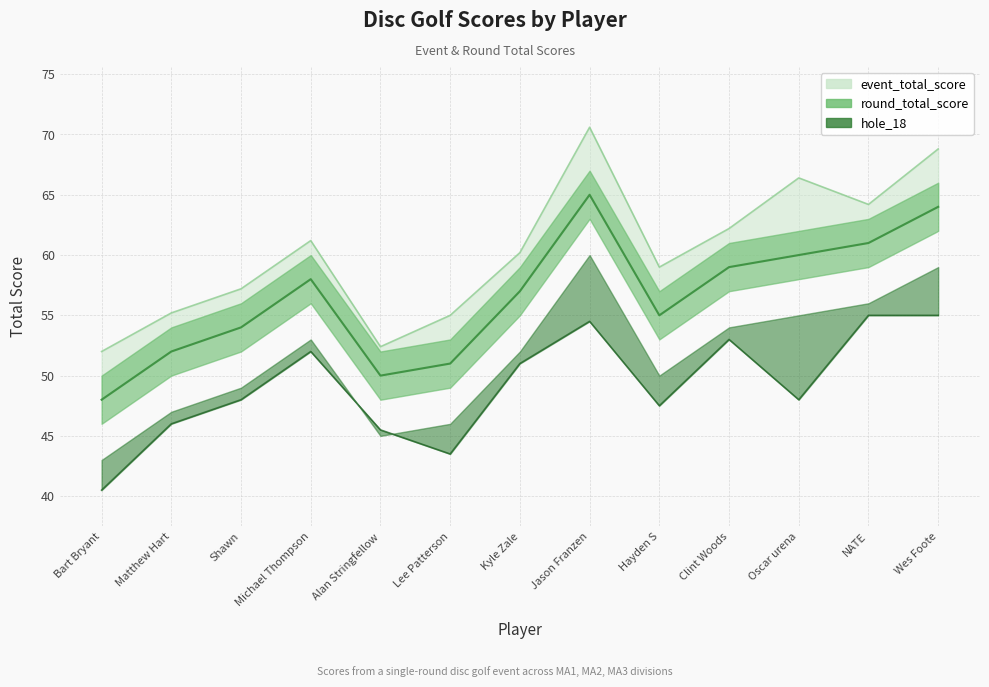

At which category does event_total_score reach its first local valley?

Alan Stringfellow